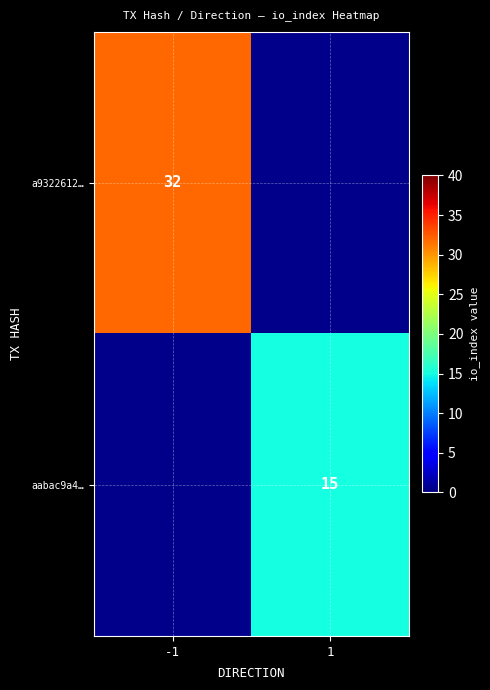

Is the value of aabac9a4… at 1 greater than the value of a9322612… at -1?

No